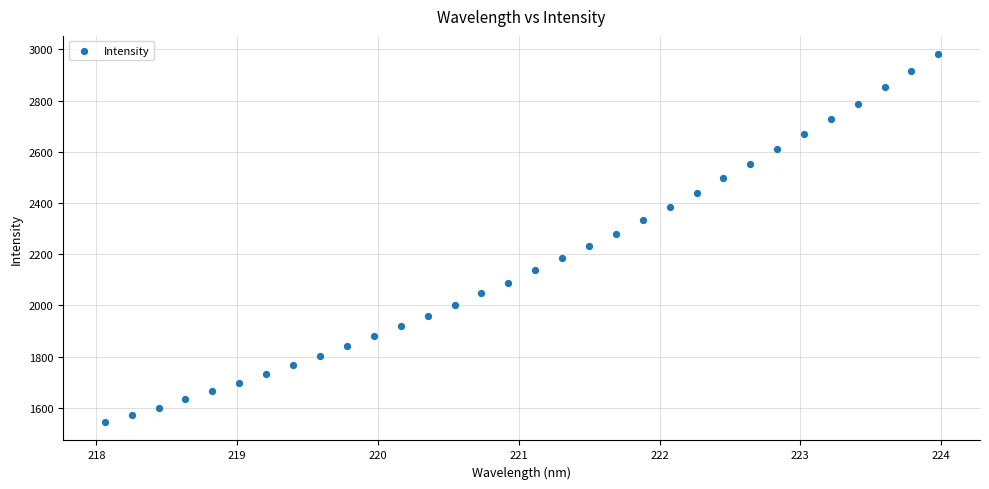

What is the range of Y values (max minus min)?

1436.9